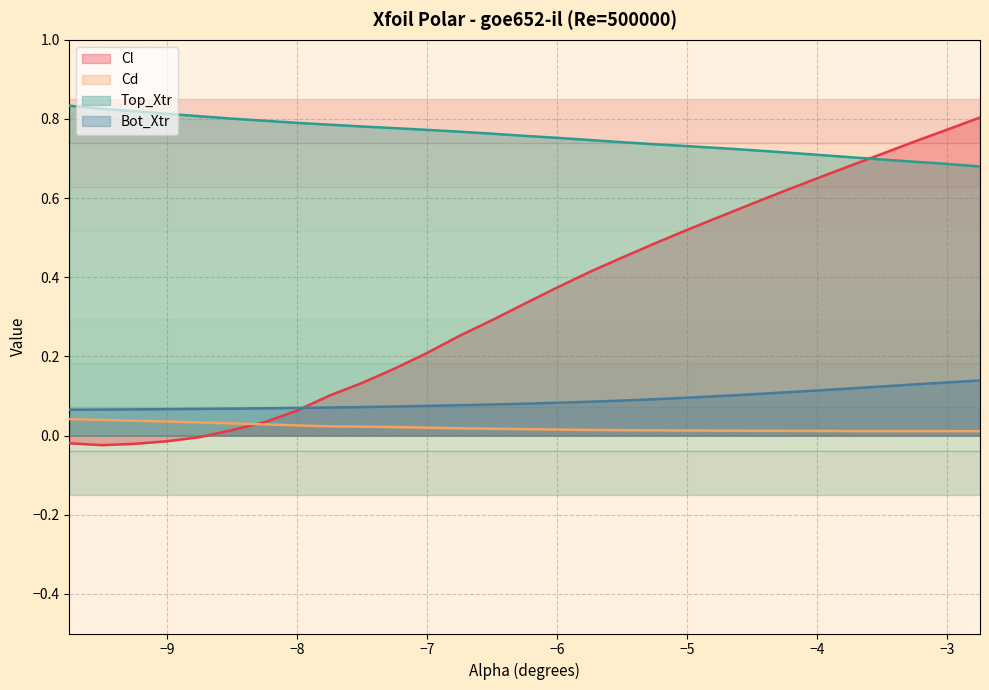

Reading left to right, extract all data points from this chart.

Cl: -0.0	-0.0	-0.0	-0.0	-0.0	0.0	0.0	0.1	0.1	0.1	0.2	0.2	0.3	0.3	0.3	0.4	0.4	0.5	0.5	0.5	0.6	0.6	0.6	0.7	0.7	0.7	0.7	0.8	0.8
Cd: 0.0	0.0	0.0	0.0	0.0	0.0	0.0	0.0	0.0	0.0	0.0	0.0	0.0	0.0	0.0	0.0	0.0	0.0	0.0	0.0	0.0	0.0	0.0	0.0	0.0	0.0	0.0	0.0	0.0
Top_Xtr: 0.8	0.8	0.8	0.8	0.8	0.8	0.8	0.8	0.8	0.8	0.8	0.8	0.8	0.8	0.8	0.8	0.7	0.7	0.7	0.7	0.7	0.7	0.7	0.7	0.7	0.7	0.7	0.7	0.7
Bot_Xtr: 0.1	0.1	0.1	0.1	0.1	0.1	0.1	0.1	0.1	0.1	0.1	0.1	0.1	0.1	0.1	0.1	0.1	0.1	0.1	0.1	0.1	0.1	0.1	0.1	0.1	0.1	0.1	0.1	0.1